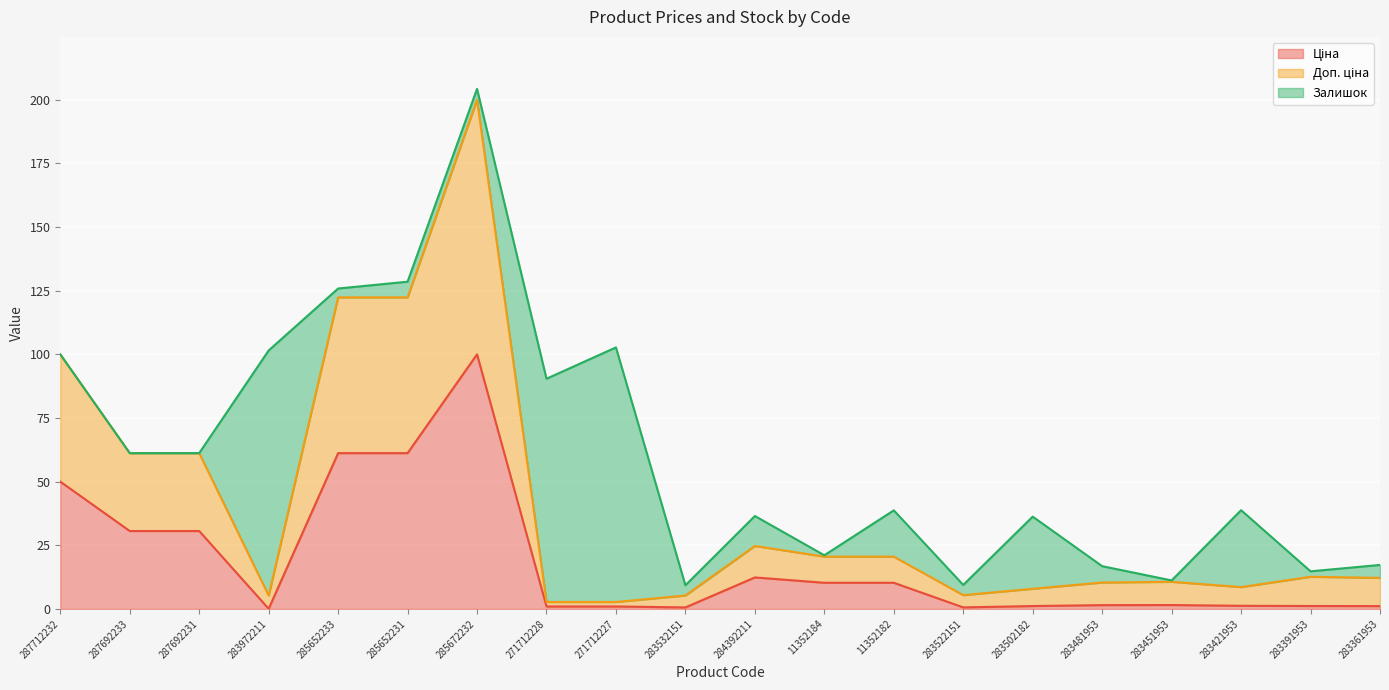

What is the maximum value shown in the chart?

200.0